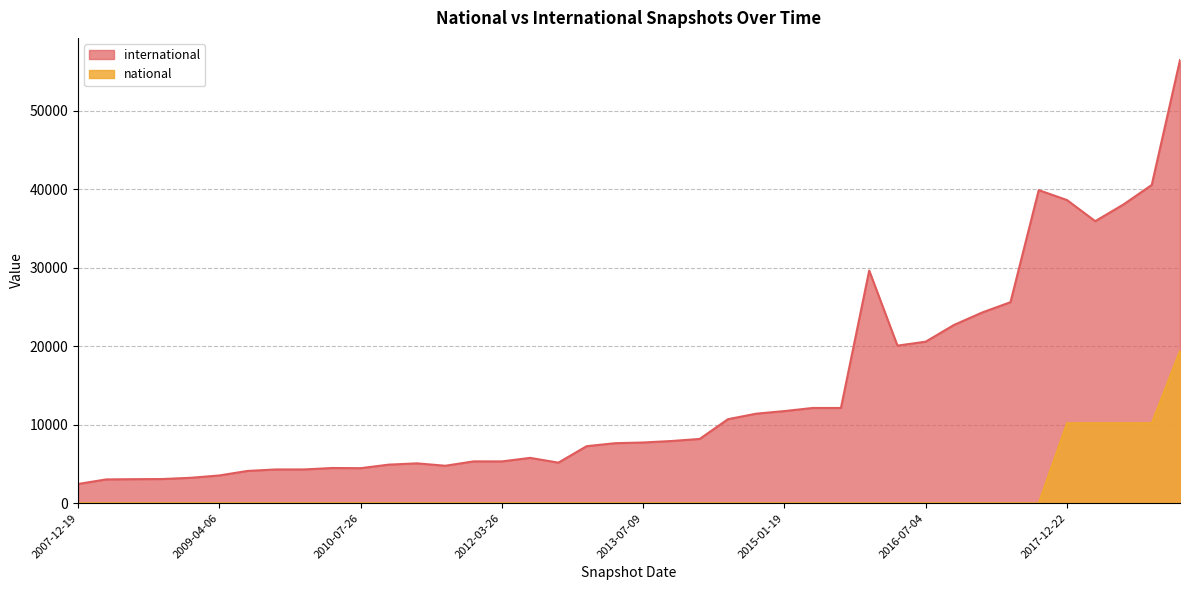

True or false: national has a value of 0 at 2011-09-05.

True